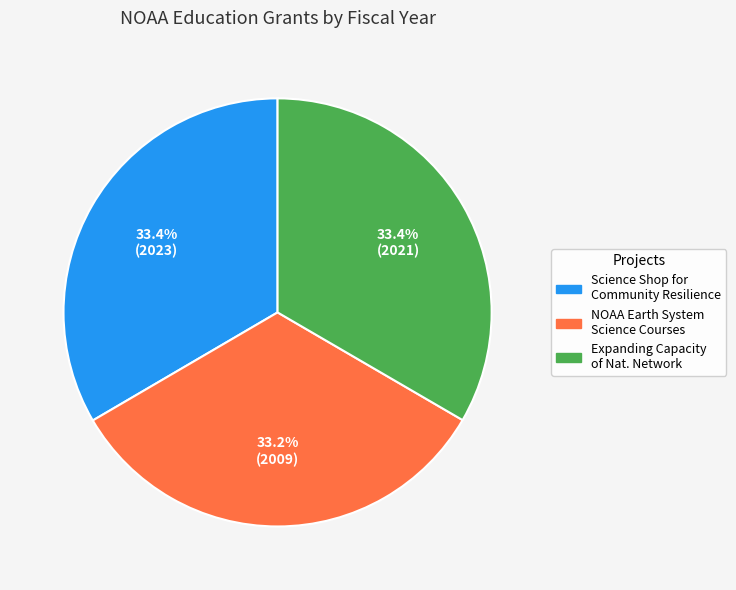

Is there a majority slice in this chart?

No